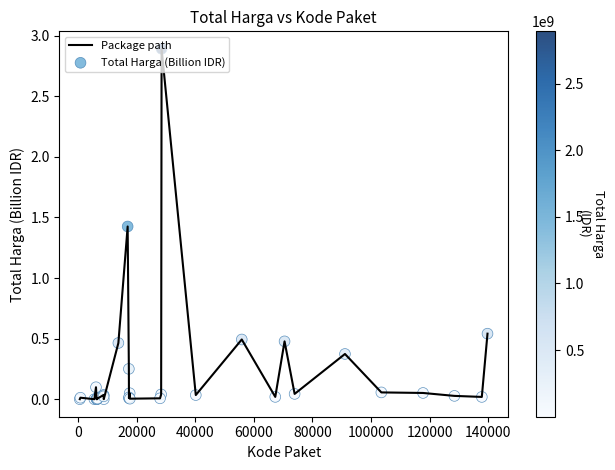

What is the maximum value shown in the chart?

2.9